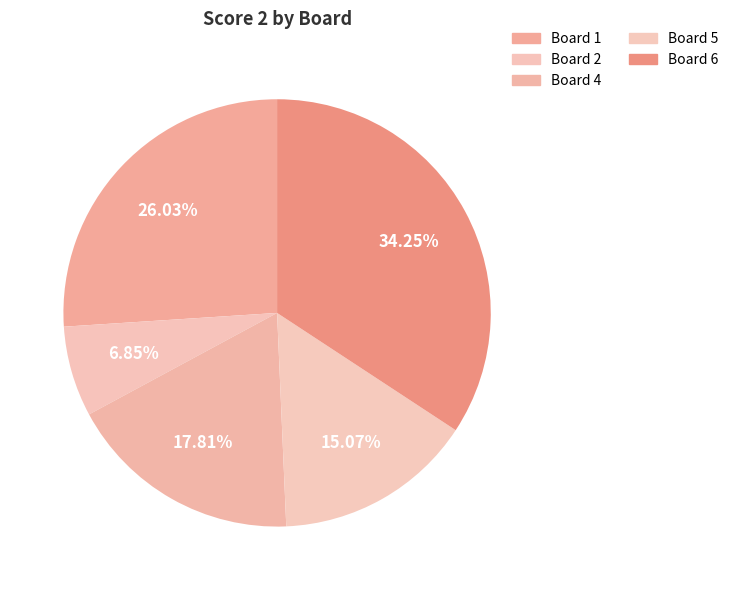

Count the number of slices in the pie.

5